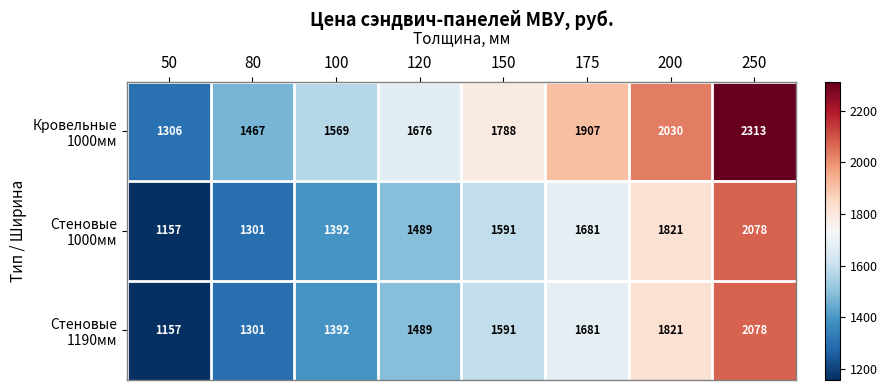

What is the difference between the highest and lowest values at 175?

226